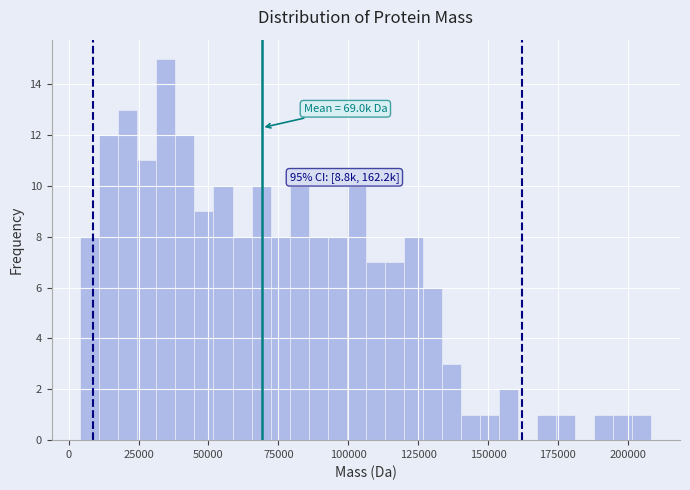

Read against the x-axis, roughly where is the centre of the tallest bar?

35000